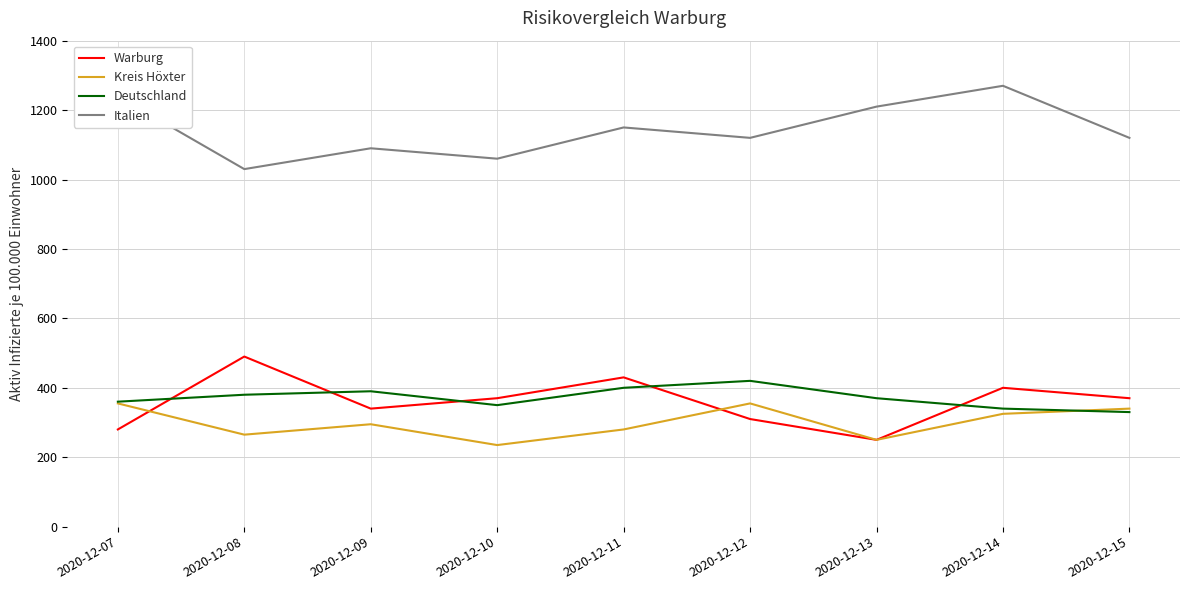

True or false: Kreis Höxter and Italien intersect in this chart.

False